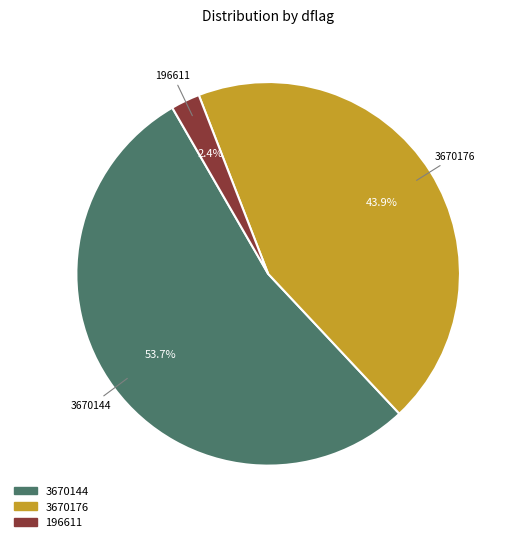

Which has a higher value, 3670176 or 3670144?

3670144